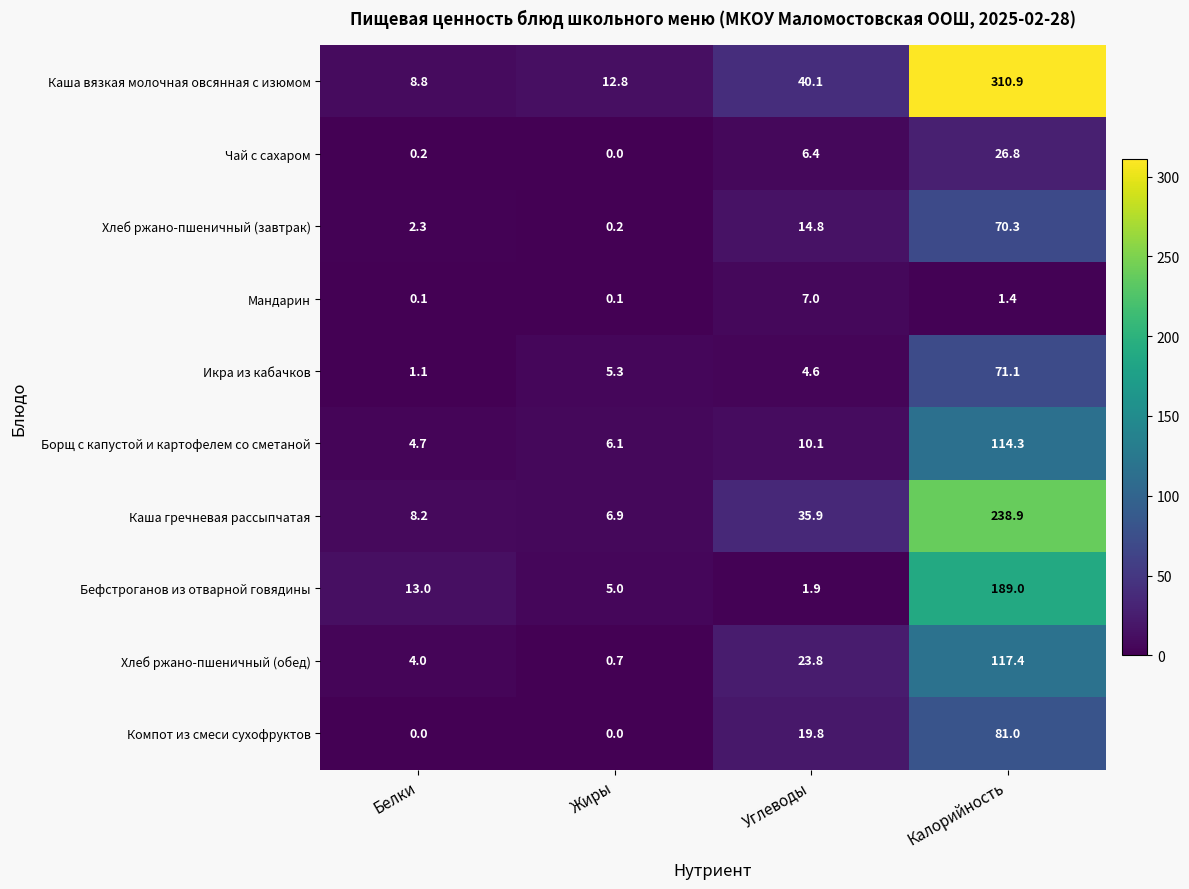

List the labels in order of Хлеб ржано-пшеничный (завтрак) value, largest first.

Калорийность, Углеводы, Белки, Жиры